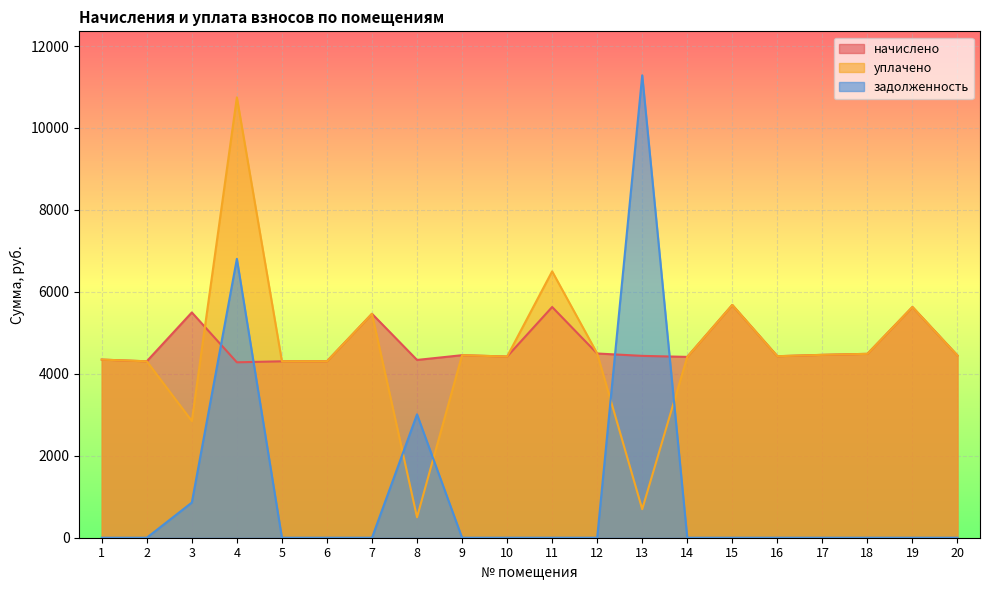

At which category does the chart reach its minimum across all series?

1